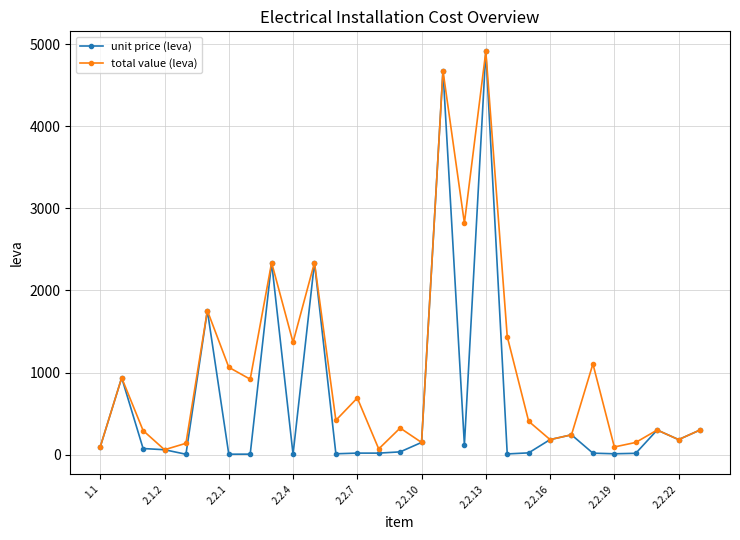

Which series has the widest spread of values?

unit price (leva)